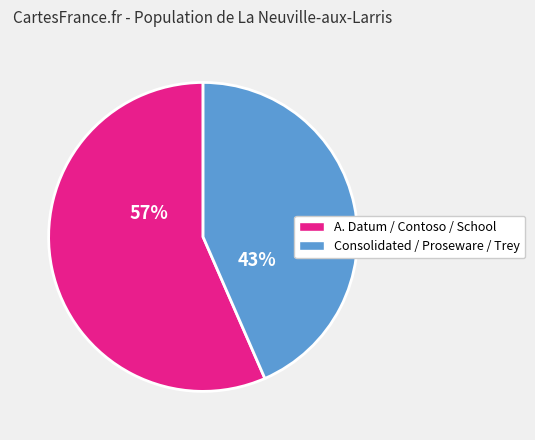

Is there any slice that represents more than half of the pie?

Yes